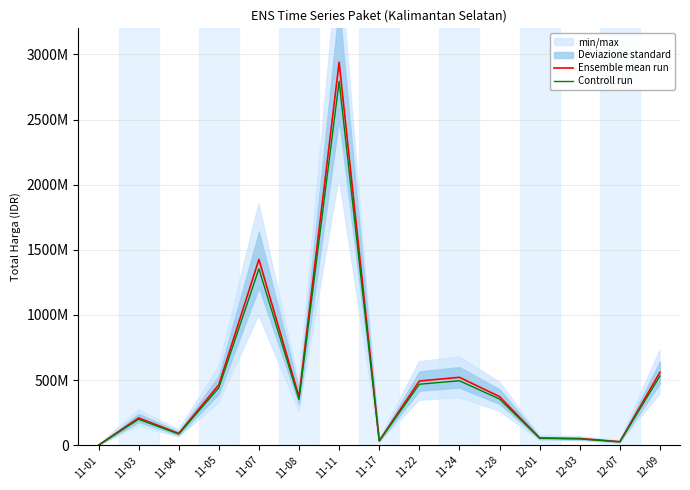

True or false: Ensemble mean run and Controll run cross at least once.

False